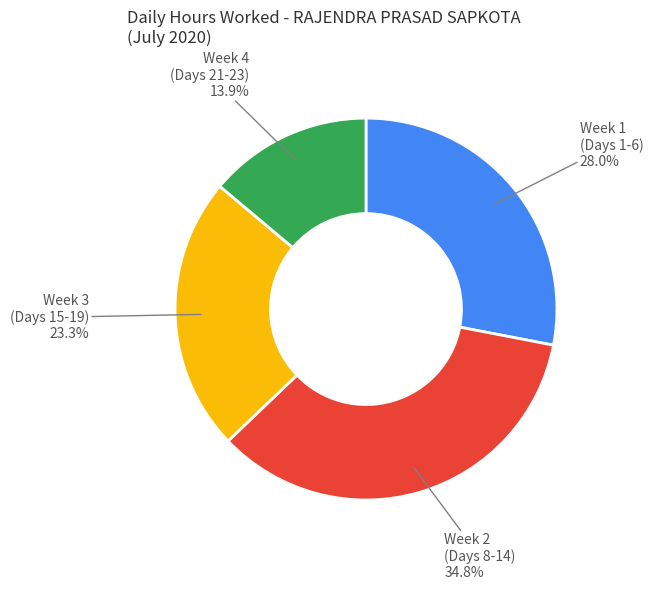

Count the number of slices in the pie.

4